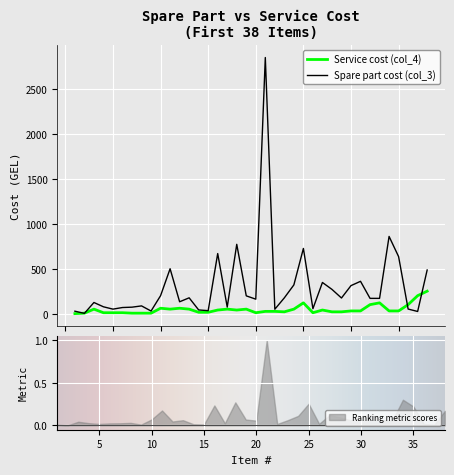

Reading right to left, list all the values displayed in this chart.

Service cost (col_4): 250	200	100	30	30	120	100	30	30	20	20	40	10	120	50	20	25	25	10	50	40	50	40	15	15	50	60	50	60	5	5	5	10	10	10	50	5	0
Spare part cost (col_3): 486	24	51	635	860	170	170	360	312	174	270	347	55	726	320	176	49	2853	161	198	772	73	669	33	41	176	132	500	200	29	86	72	68	50	76	124	3	27